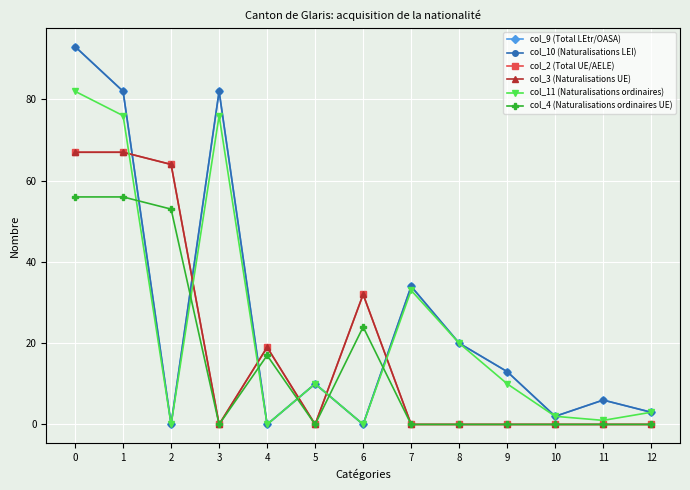

Does the chart have visible grid lines?

Yes